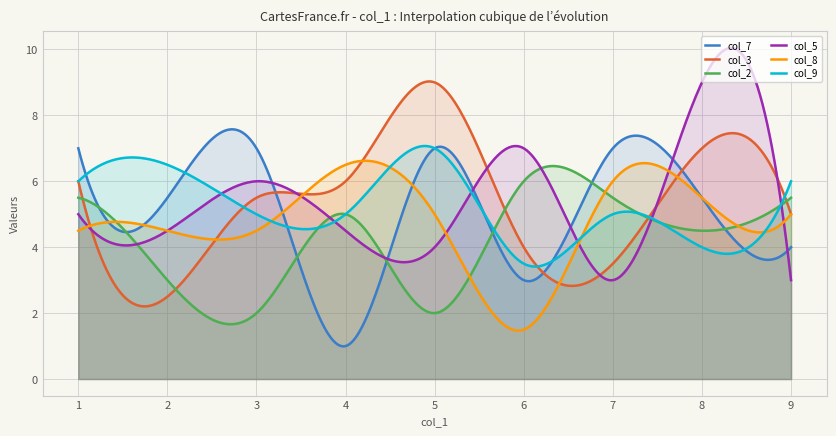

What is the lowest value of the col_8 series?

1.5